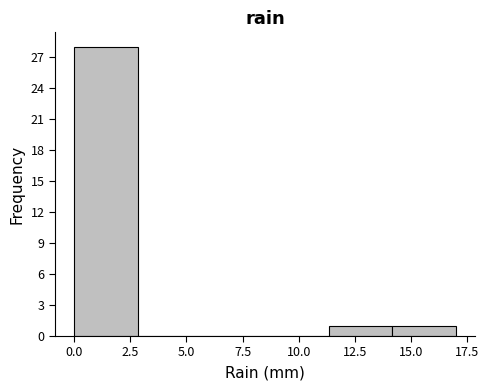

Reading left to right, transcribe this chart: for each bar, give the range it covers on the x-axis and its height. Neither the bar edges nor the heights are printed on the chart, so give them approximately, as read against the axes.

0.0 to 3.0: 28
3.0 to 5.5: 0
5.5 to 8.5: 0
8.5 to 11.5: 0
11.5 to 14.0: 1
14.0 to 17.0: 1